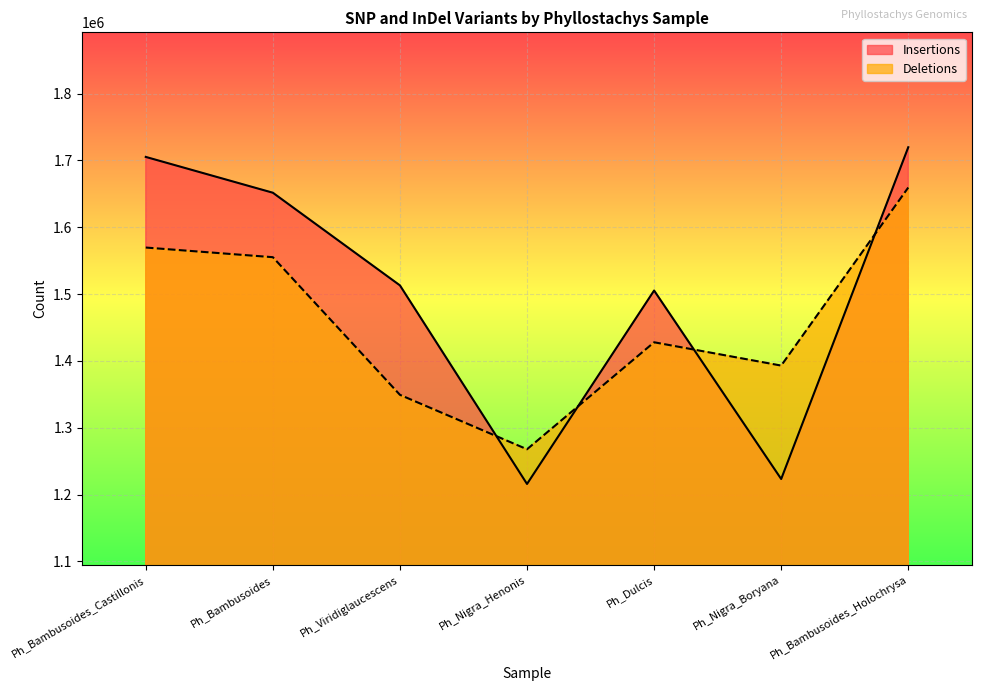

Where do Deletions and Insertions first cross each other?

Ph_Viridiglaucescens and Ph_Nigra_Henonis